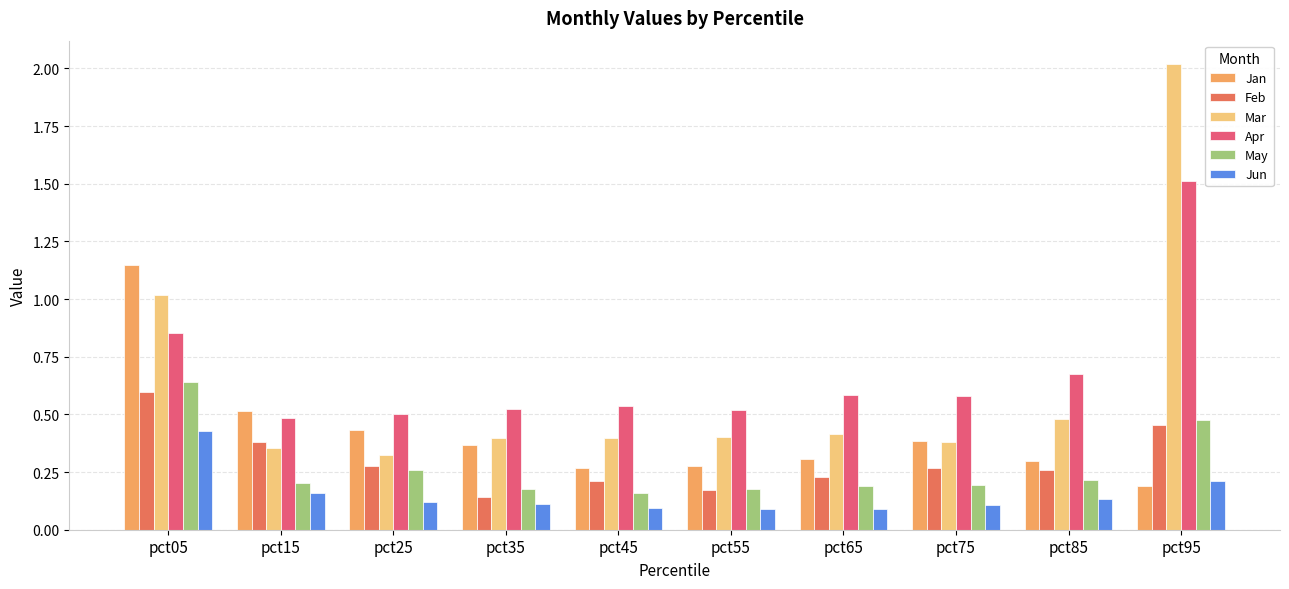

Which series has the widest spread of values?

Mar